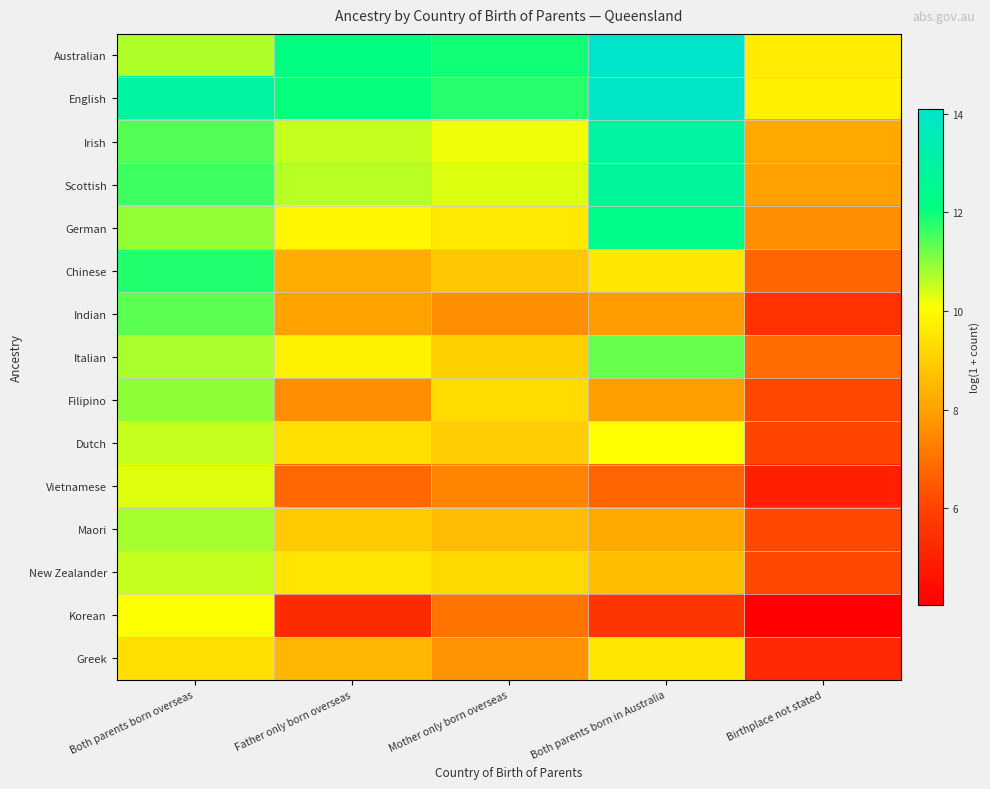

What is the difference between the highest and lowest values at Both parents born in Australia?

8.5